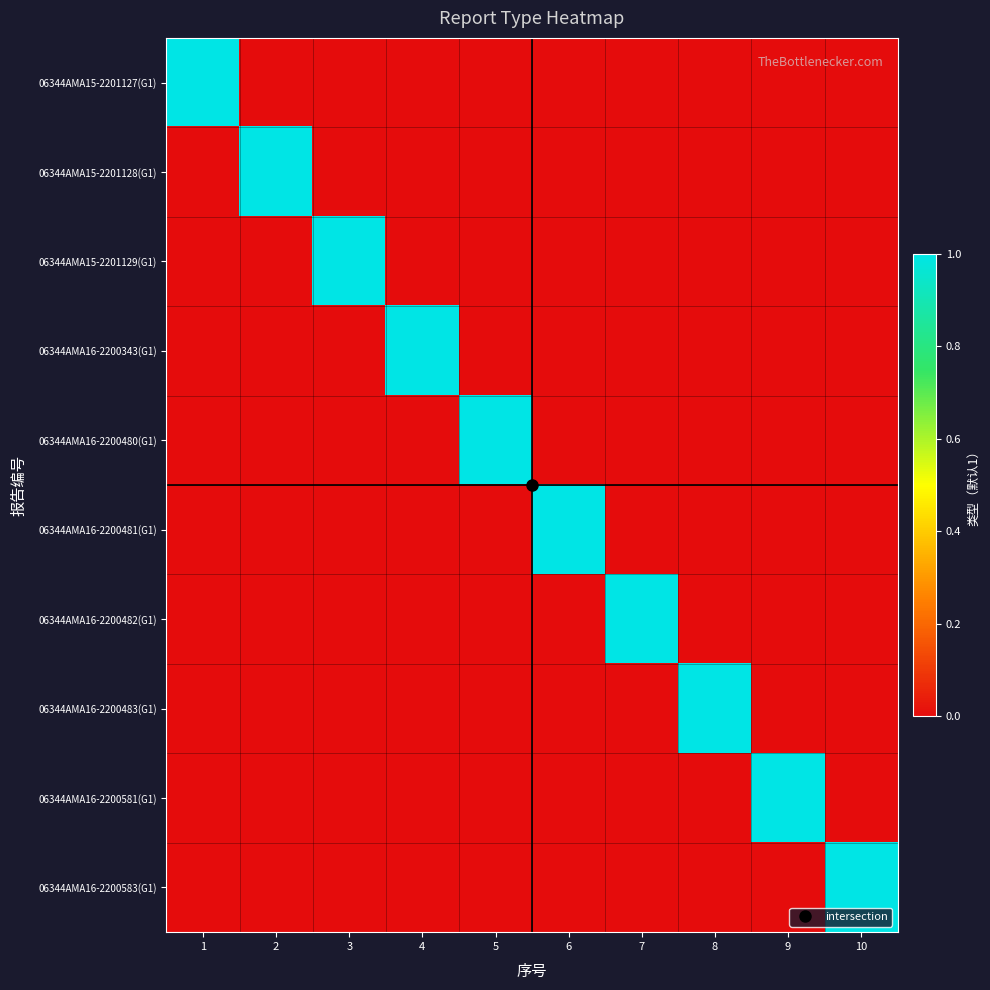

Reading left to right, transcribe all the data shown in this chart.

06344AMA15-2201127(G1): 1=1	2=0	3=0	4=0	5=0	6=0	7=0	8=0	9=0	10=0
06344AMA15-2201128(G1): 1=0	2=1	3=0	4=0	5=0	6=0	7=0	8=0	9=0	10=0
06344AMA15-2201129(G1): 1=0	2=0	3=1	4=0	5=0	6=0	7=0	8=0	9=0	10=0
06344AMA16-2200343(G1): 1=0	2=0	3=0	4=1	5=0	6=0	7=0	8=0	9=0	10=0
06344AMA16-2200480(G1): 1=0	2=0	3=0	4=0	5=1	6=0	7=0	8=0	9=0	10=0
06344AMA16-2200481(G1): 1=0	2=0	3=0	4=0	5=0	6=1	7=0	8=0	9=0	10=0
06344AMA16-2200482(G1): 1=0	2=0	3=0	4=0	5=0	6=0	7=1	8=0	9=0	10=0
06344AMA16-2200483(G1): 1=0	2=0	3=0	4=0	5=0	6=0	7=0	8=1	9=0	10=0
06344AMA16-2200581(G1): 1=0	2=0	3=0	4=0	5=0	6=0	7=0	8=0	9=1	10=0
06344AMA16-2200583(G1): 1=0	2=0	3=0	4=0	5=0	6=0	7=0	8=0	9=0	10=1